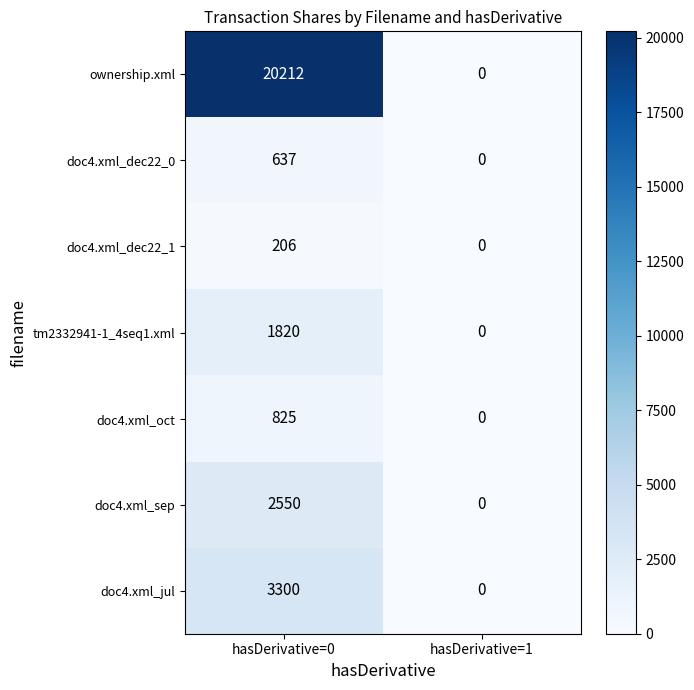

At which label does doc4.xml_sep reach its minimum?

hasDerivative=1